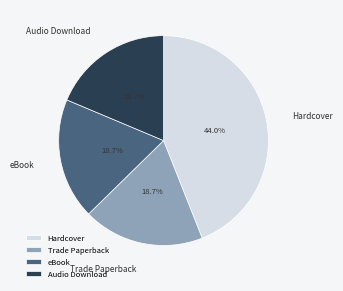

Approximately how many times larger is the value at eBook compared to Hardcover?

0.4